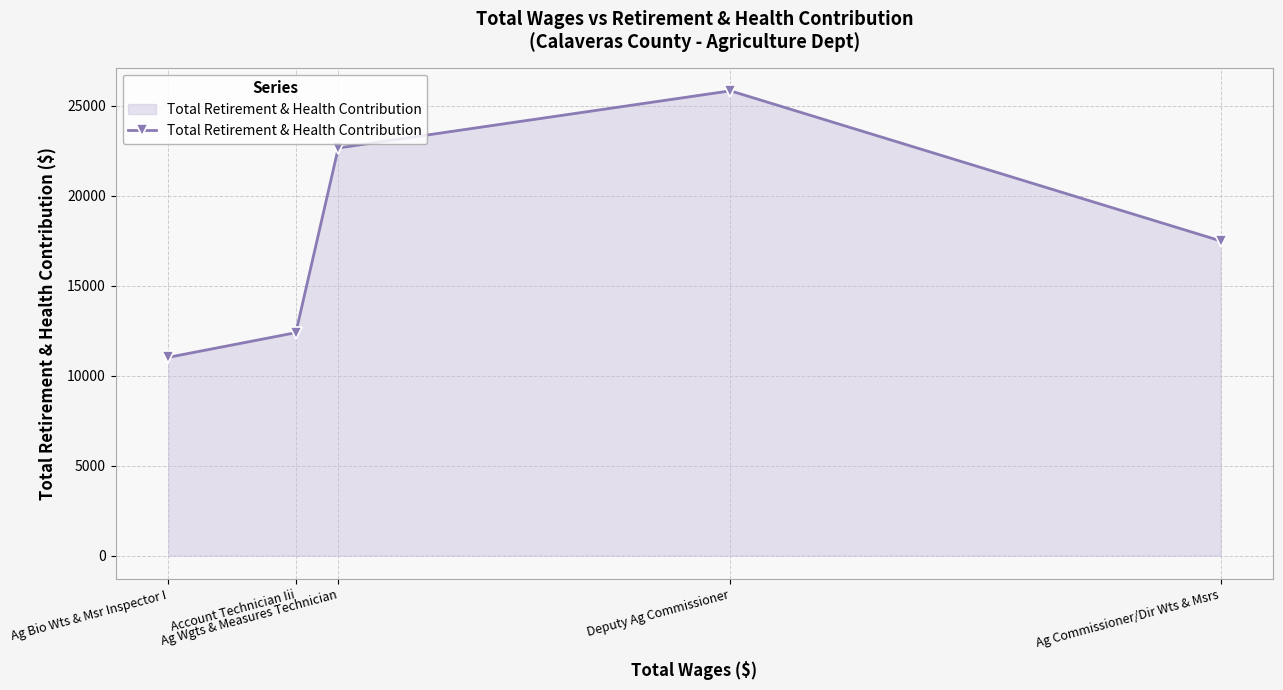

What is the label of the 1st point from the left?

Ag Bio Wts & Msr Inspector I